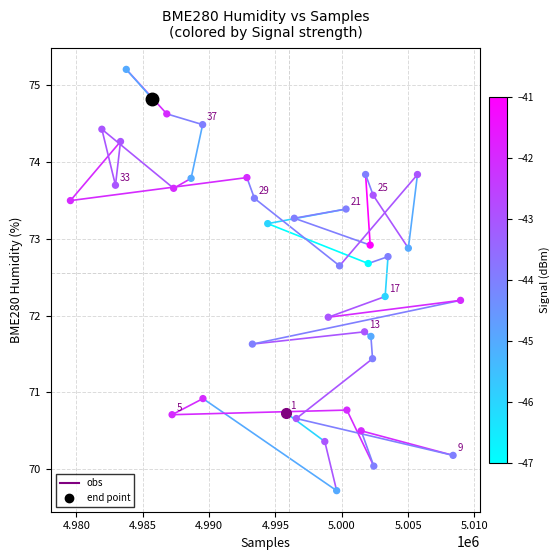

What is the range of X values (max minus min)?

29409.0